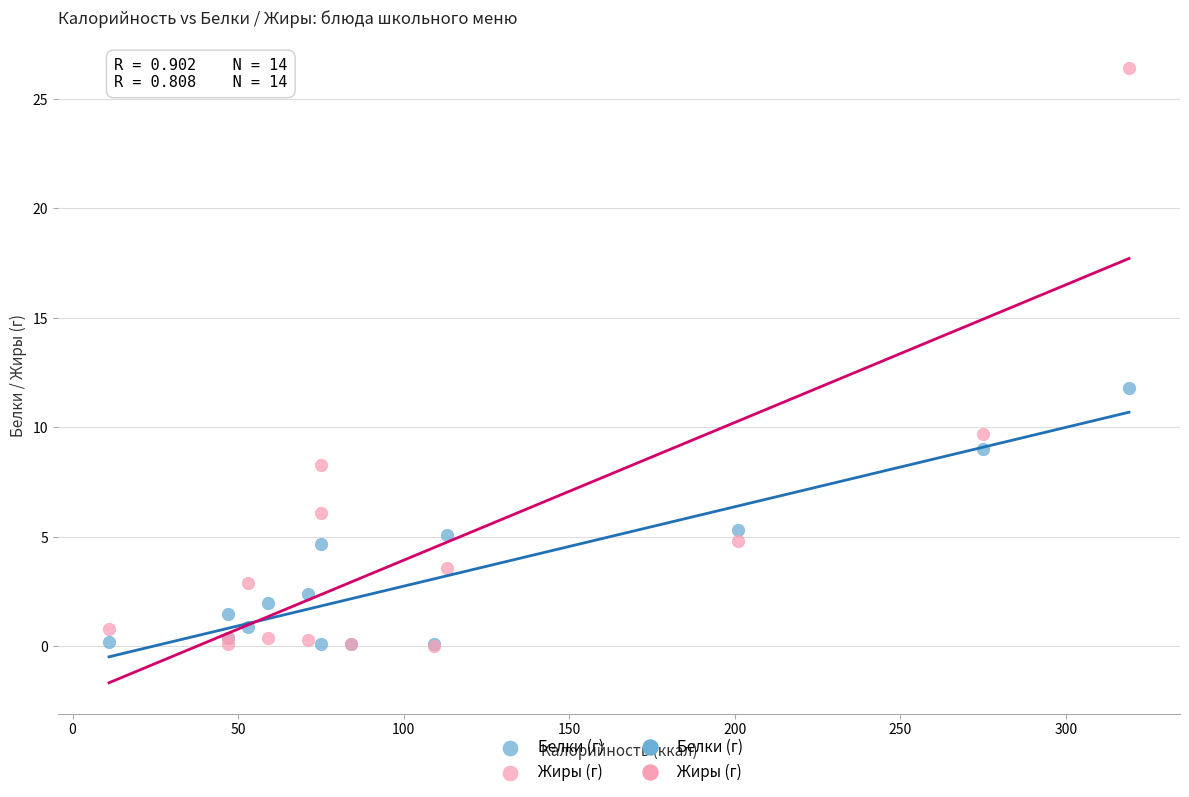

Across all series, what Y value is closest to 13?

11.8